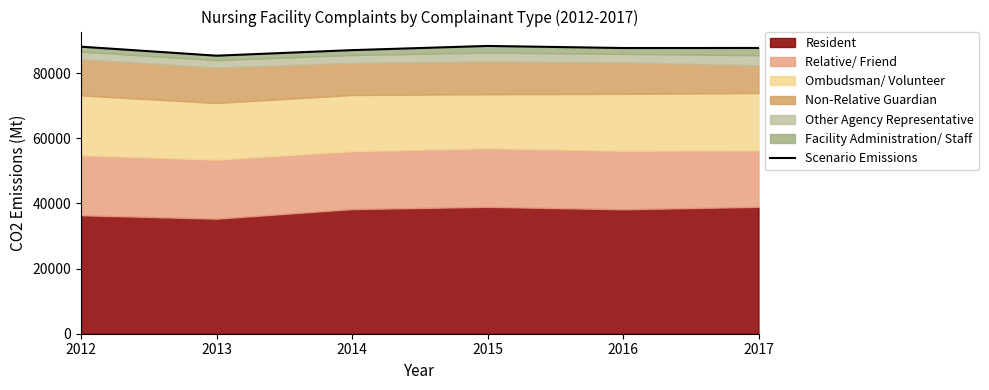

List the labels in order of value, largest first.

2015, 2012, 2017, 2016, 2014, 2013